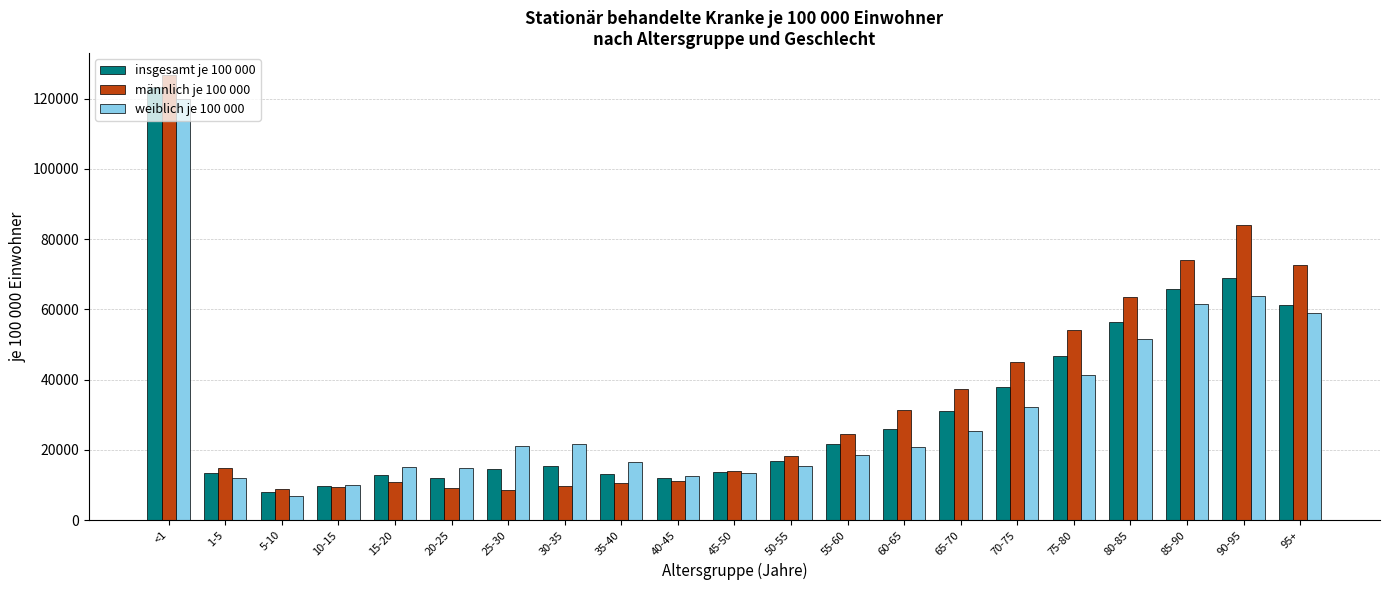

Rank the series by their average value, from lowest to highest.

weiblich je 100 000, insgesamt je 100 000, männlich je 100 000